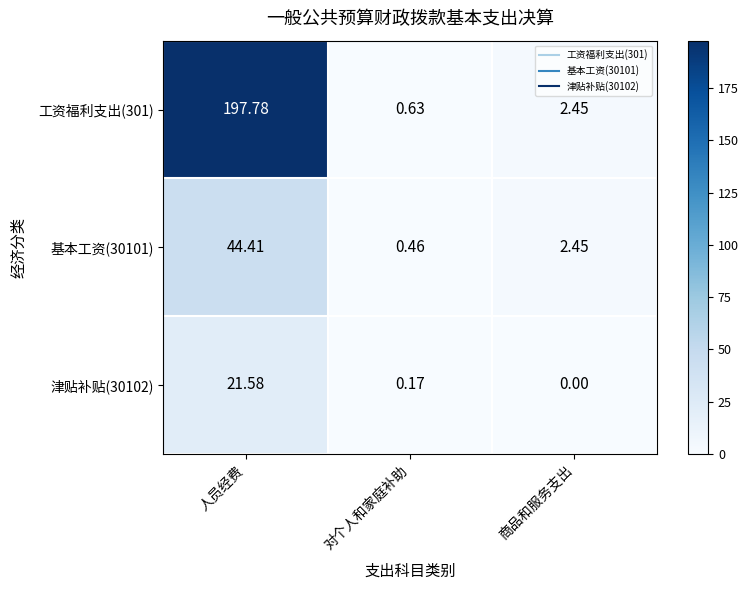

Is the value of 工资福利支出(301) at 商品和服务支出 greater than the value of 津贴补贴(30102) at 商品和服务支出?

Yes